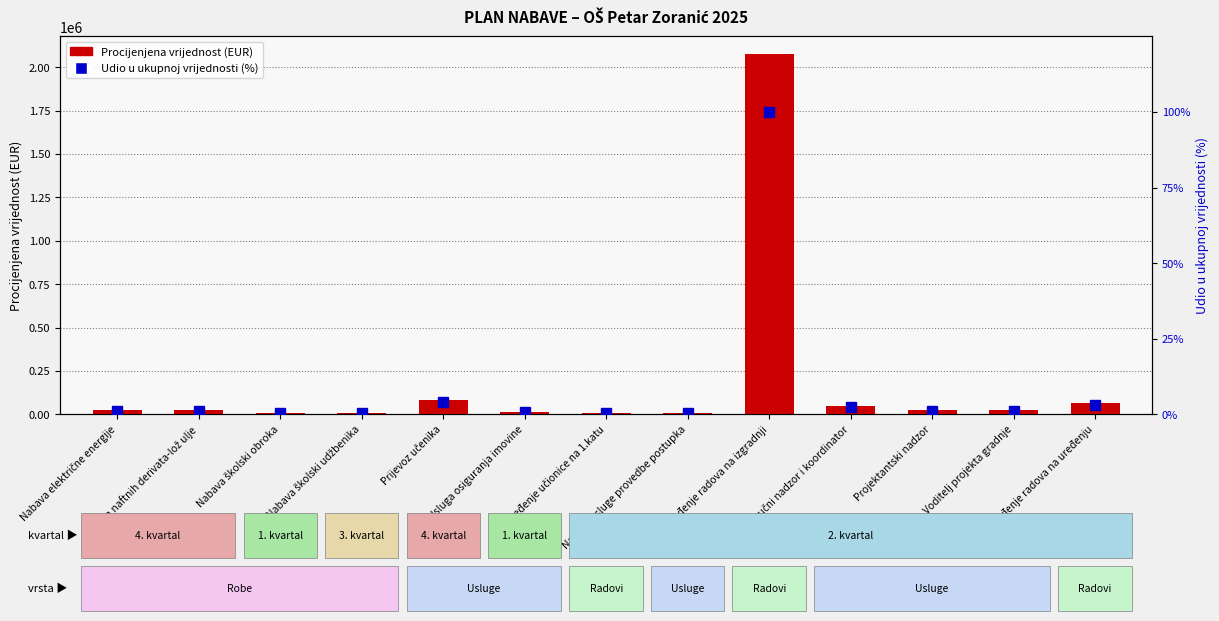

At how many categories does at least one series exceed 1426546?

1